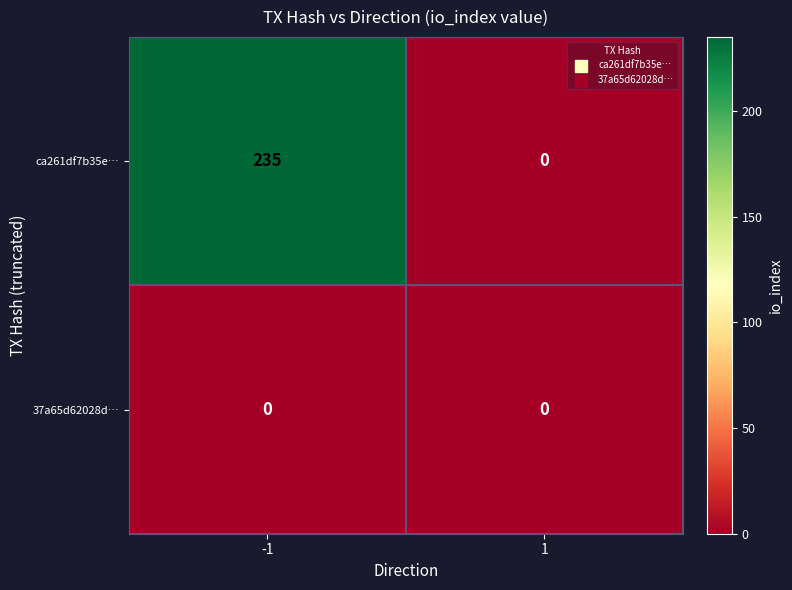

What is the spread (max minus min) of values at -1?

235